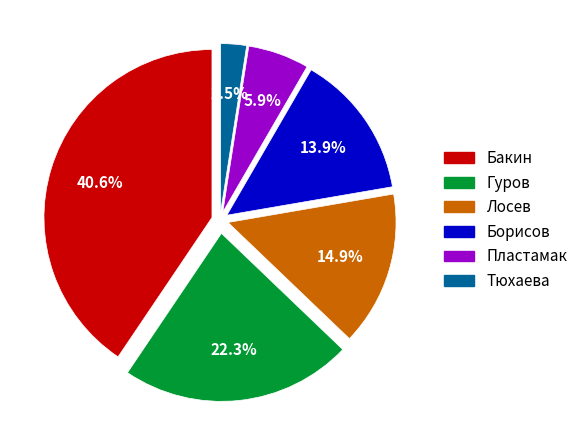

To the nearest percent, what is the average slice percentage?

17%